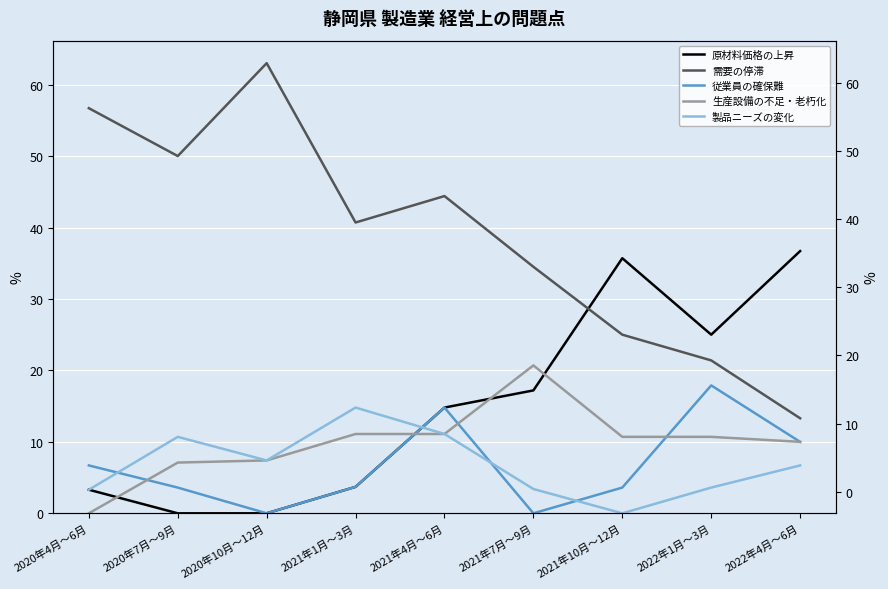

Which series has the largest total across all categories?

需要の停滞